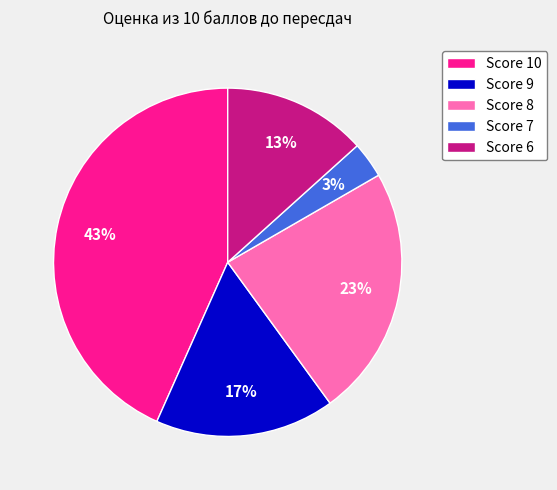

Which slice is the smallest?

Score 7